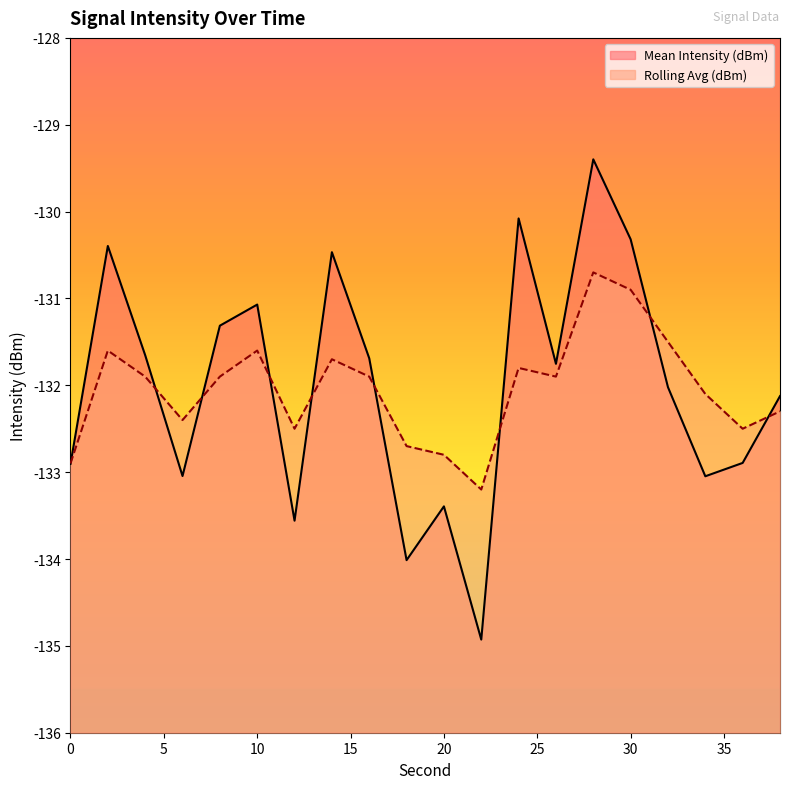

Reading right to left, list all the values displayed in this chart.

Mean Intensity (dBm): -132.1	-132.9	-133.0	-132.0	-130.3	-129.4	-131.8	-130.1	-134.9	-133.4	-134.0	-131.7	-130.5	-133.6	-131.1	-131.3	-133.0	-131.7	-130.4	-132.9
Rolling Avg (dBm): -132.3	-132.5	-132.1	-131.5	-130.9	-130.7	-131.9	-131.8	-133.2	-132.8	-132.7	-131.9	-131.7	-132.5	-131.6	-131.9	-132.4	-131.9	-131.6	-132.9